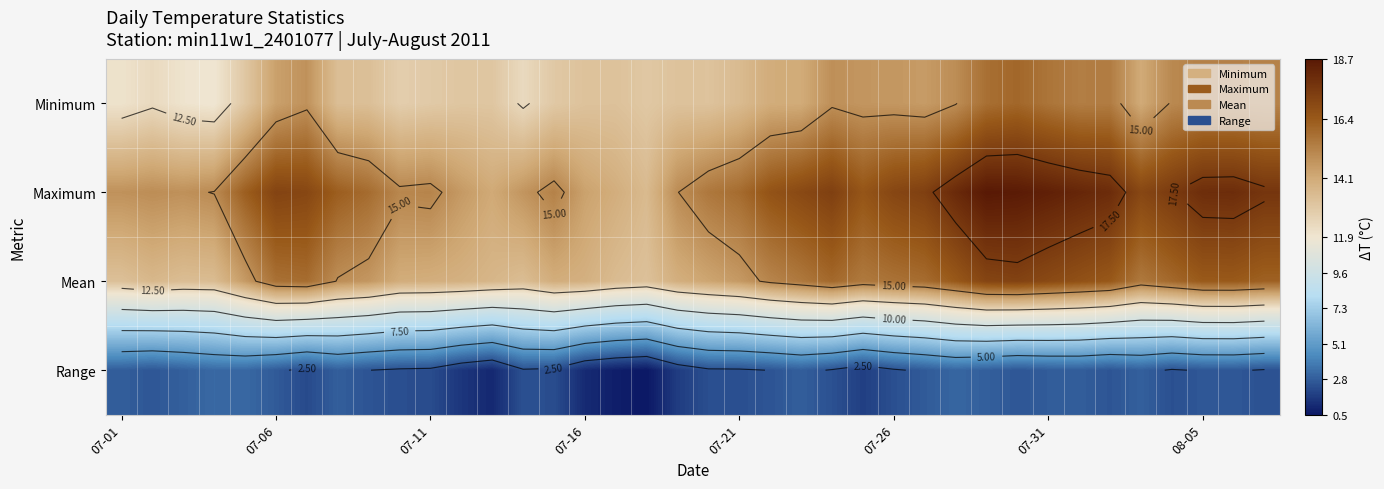

At which category is the sum across all series the highest?

28